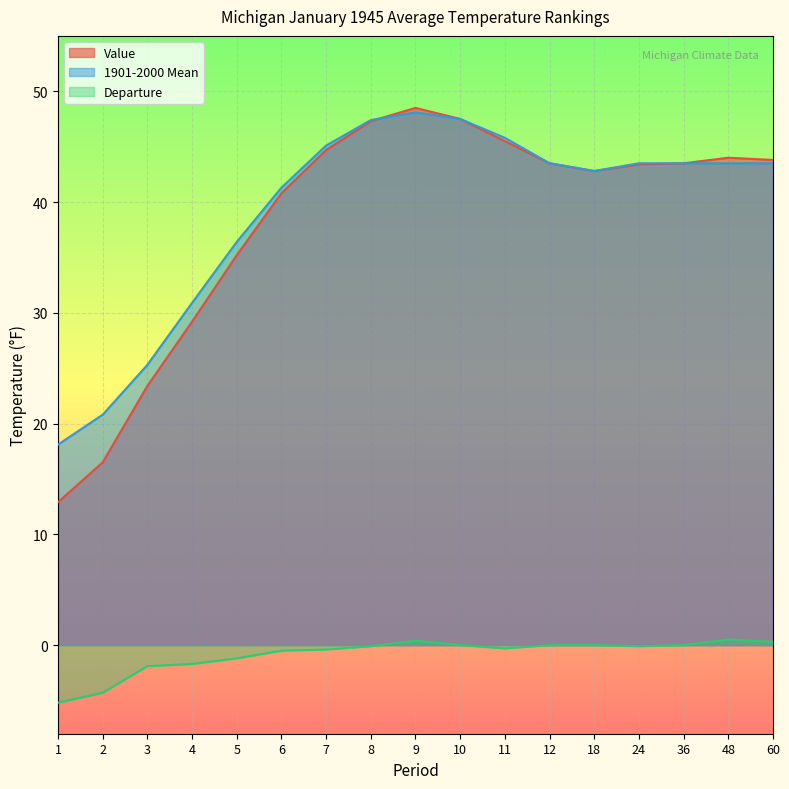

Reading left to right, list all the values displayed in this chart.

Value: 12.9	16.5	23.4	29.2	35.2	40.8	44.7	47.3	48.5	47.5	45.5	43.5	42.8	43.4	43.5	44.0	43.8
1901-2000 Mean: 18.1	20.8	25.3	30.9	36.4	41.3	45.1	47.4	48.1	47.5	45.8	43.5	42.8	43.5	43.5	43.5	43.5
Departure: -5.2	-4.3	-1.9	-1.7	-1.2	-0.5	-0.4	-0.1	0.4	0.0	-0.3	0.0	0.0	-0.1	0.0	0.5	0.3